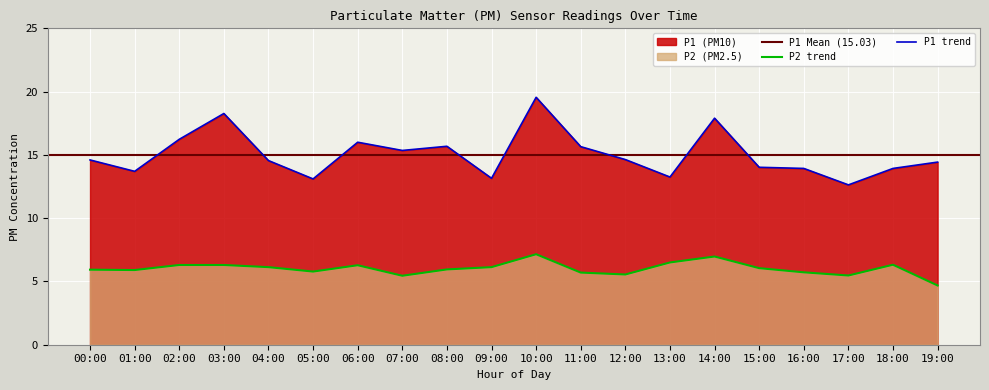

True or false: P2 trend and P1 trend intersect in this chart.

False